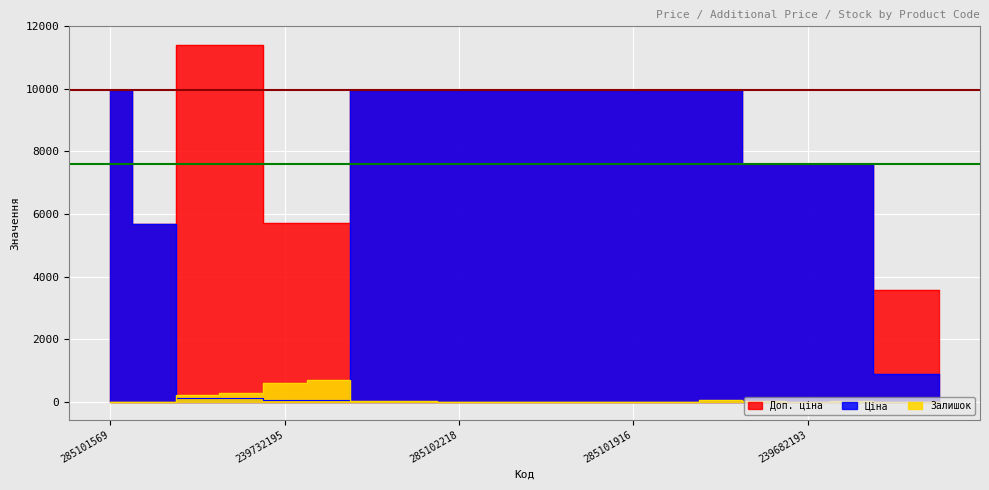

The value of Залишок at 239732179 is 702.0. True or false?

True